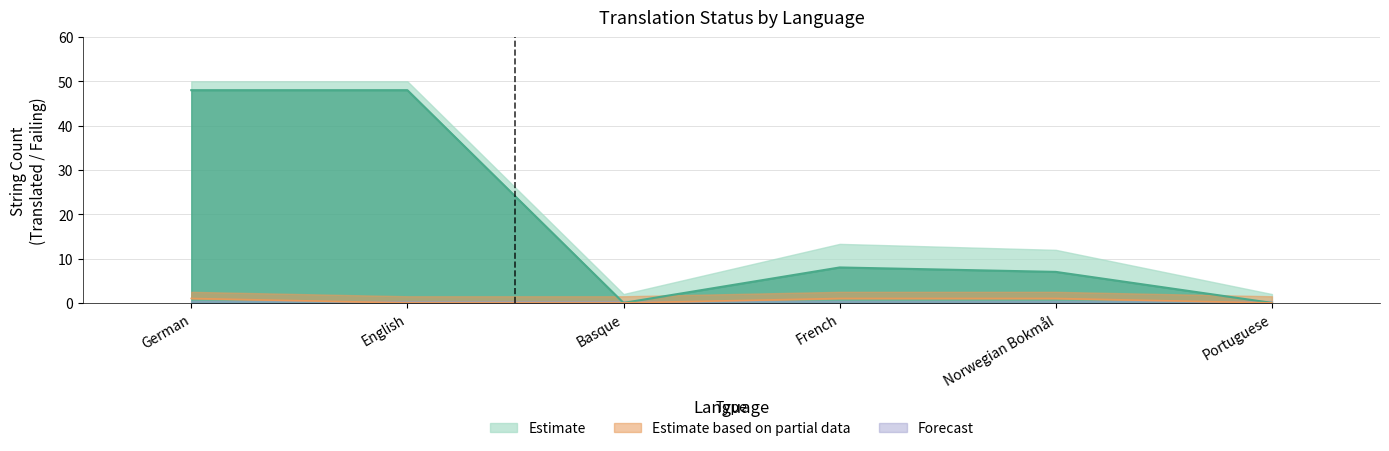

Read the failing value at Norwegian Bokmål.

1